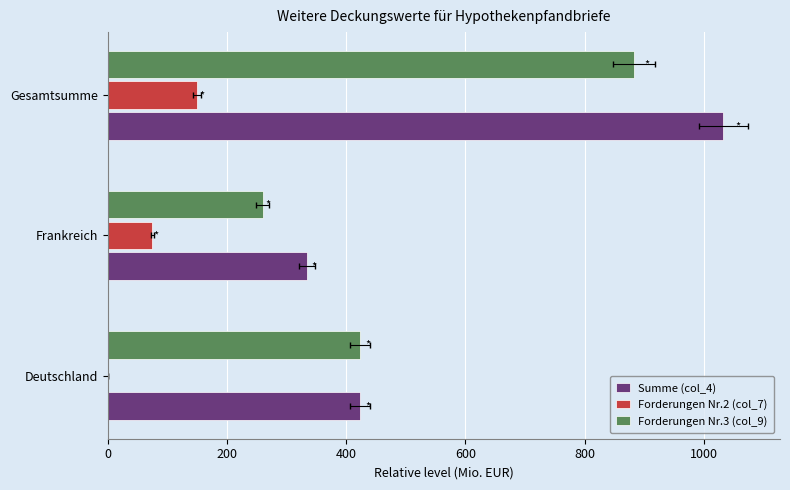

List the series in order of their peak value, highest first.

Summe (col_4), Forderungen Nr.3 (col_9), Forderungen Nr.2 (col_7)